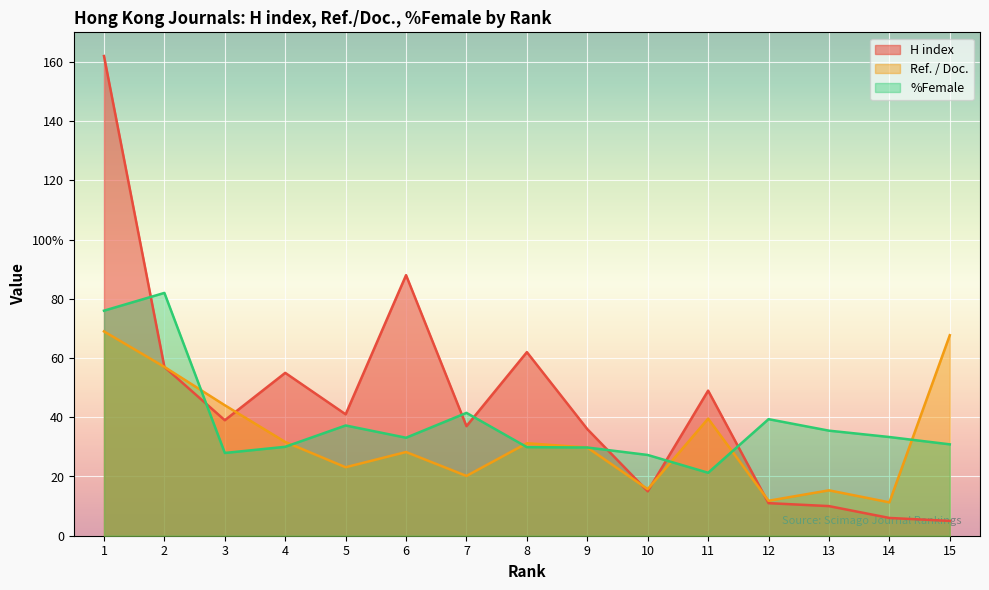

Reading right to left, transcribe all the data shown in this chart.

H index: 15=5.0	14=6.0	13=10.0	12=11.0	11=49.0	10=15.0	9=36.0	8=62.0	7=37.0	6=88.0	5=41.0	4=55.0	3=39.0	2=57.0	1=162.0
Ref. / Doc.: 15=67.7	14=11.3	13=15.3	12=11.8	11=39.5	10=15.7	9=29.8	8=31.2	7=20.2	6=28.3	5=23.1	4=31.7	3=44.1	2=57.0	1=69.0
%Female: 15=30.9	14=33.3	13=35.5	12=39.4	11=21.3	10=27.3	9=29.8	8=29.9	7=41.5	6=33.1	5=37.2	4=30.0	3=27.9	2=82.0	1=76.0